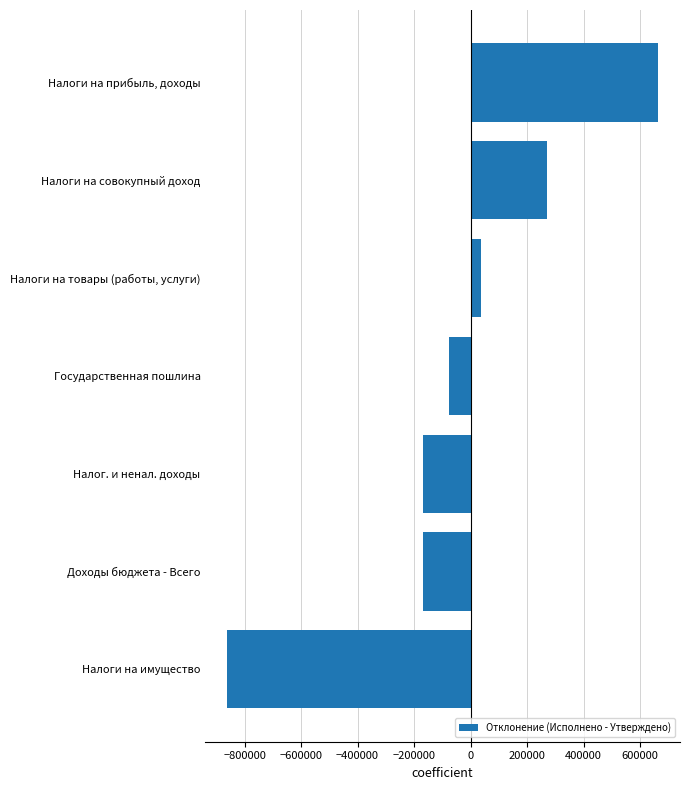

What value does the data have at Налог. и ненал. доходы?

-169368.9